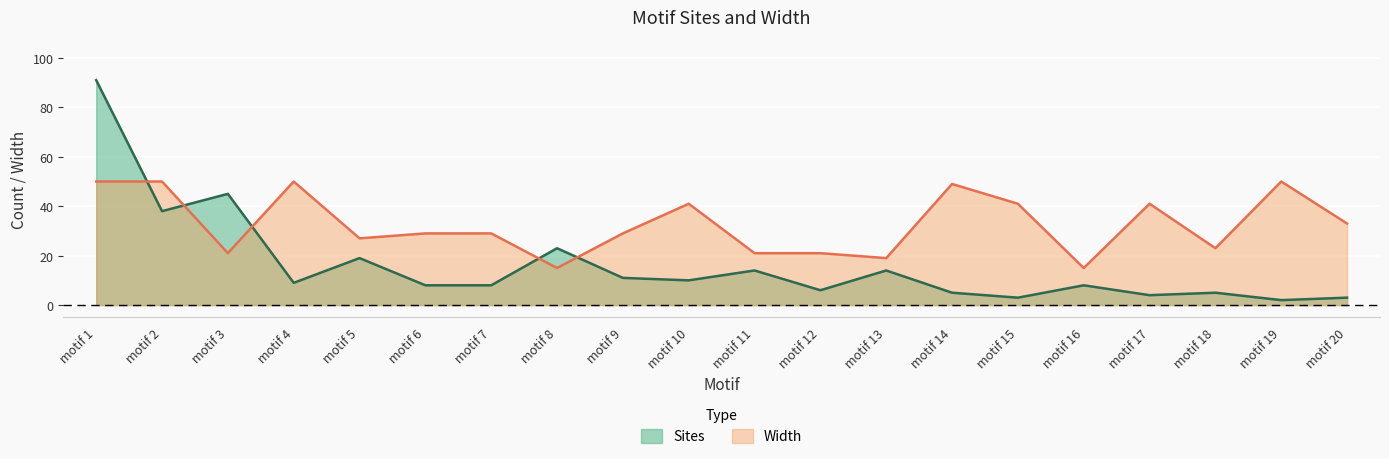

Does the chart display data point markers on the line(s)?

No